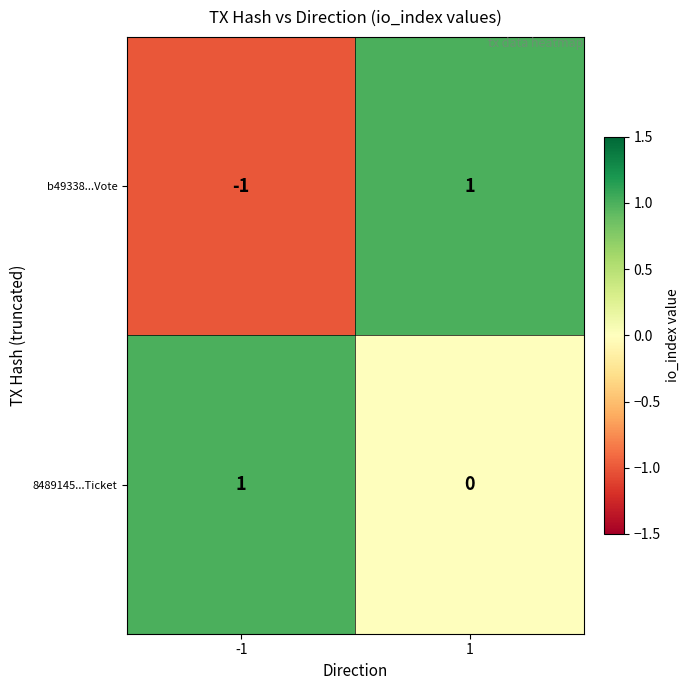

Rank the categories by b49338...Vote value from highest to lowest.

1, -1